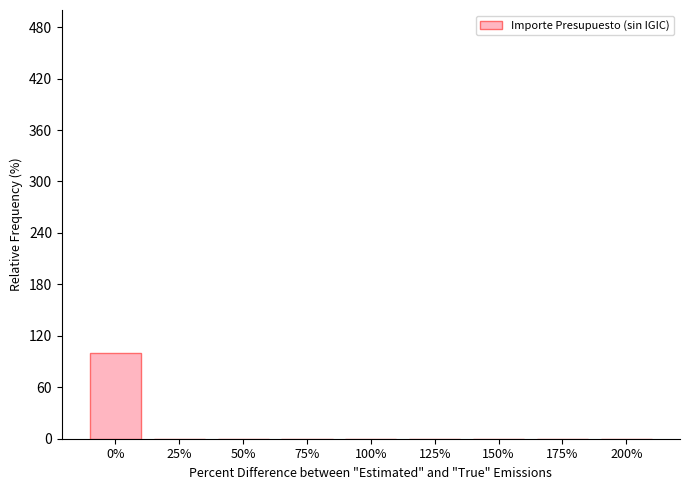

Are the bars horizontal?

No